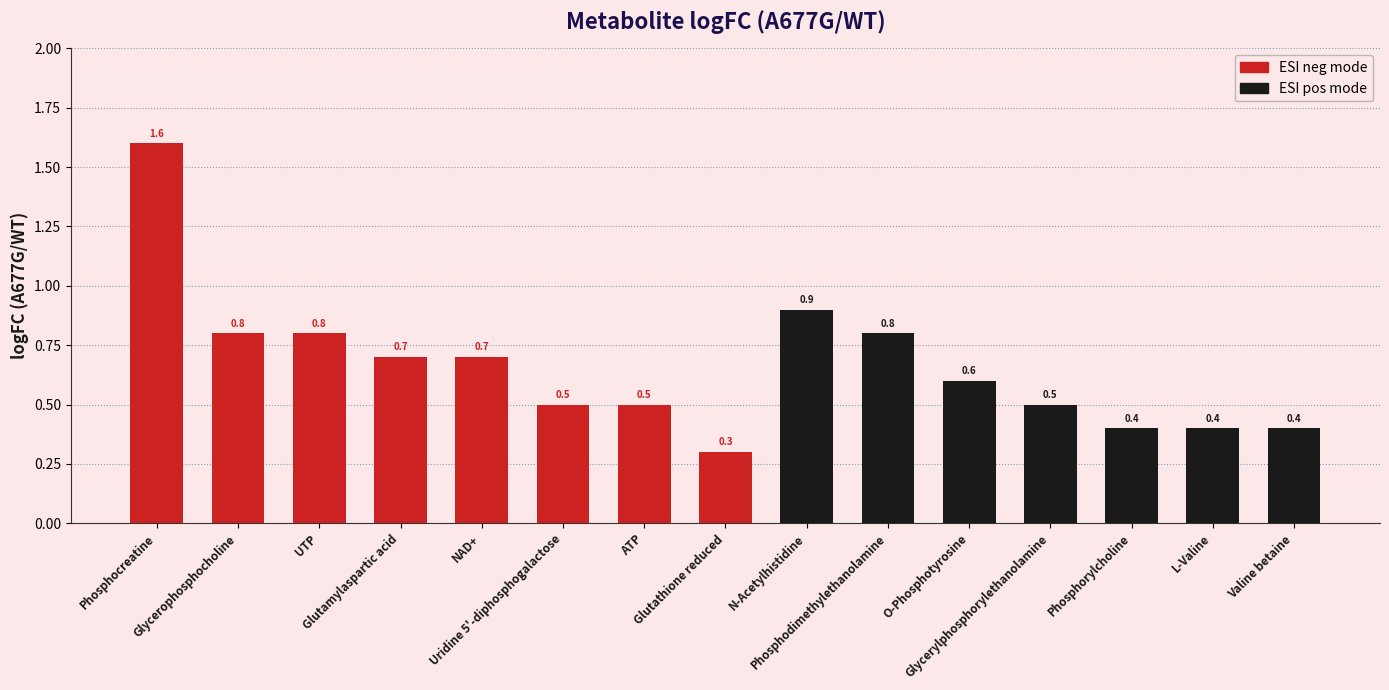

Which category has the lowest value across all series?

Glutathione reduced